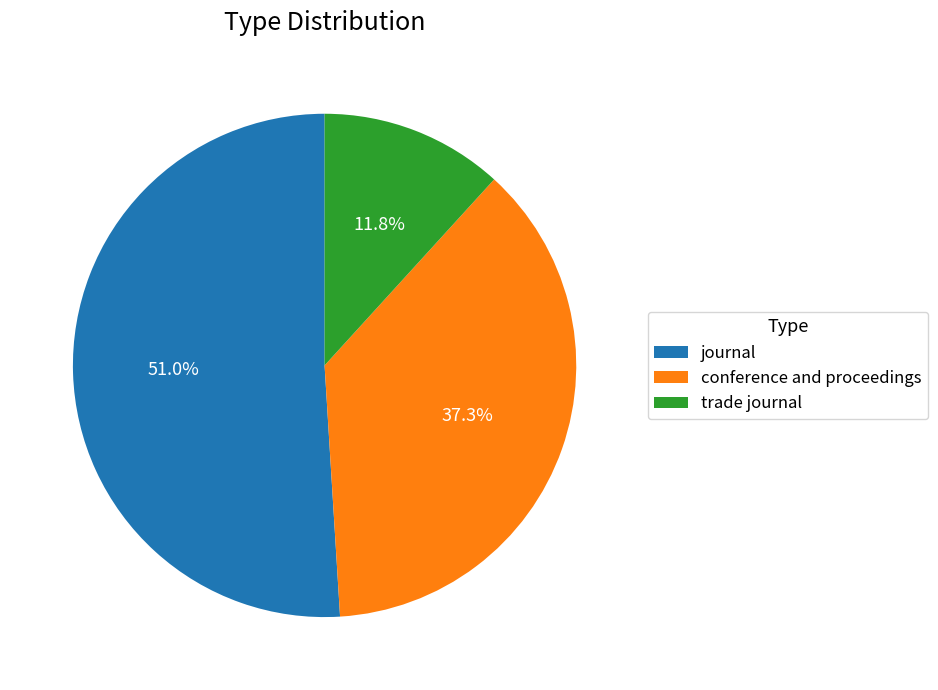

What is the majority slice?

journal